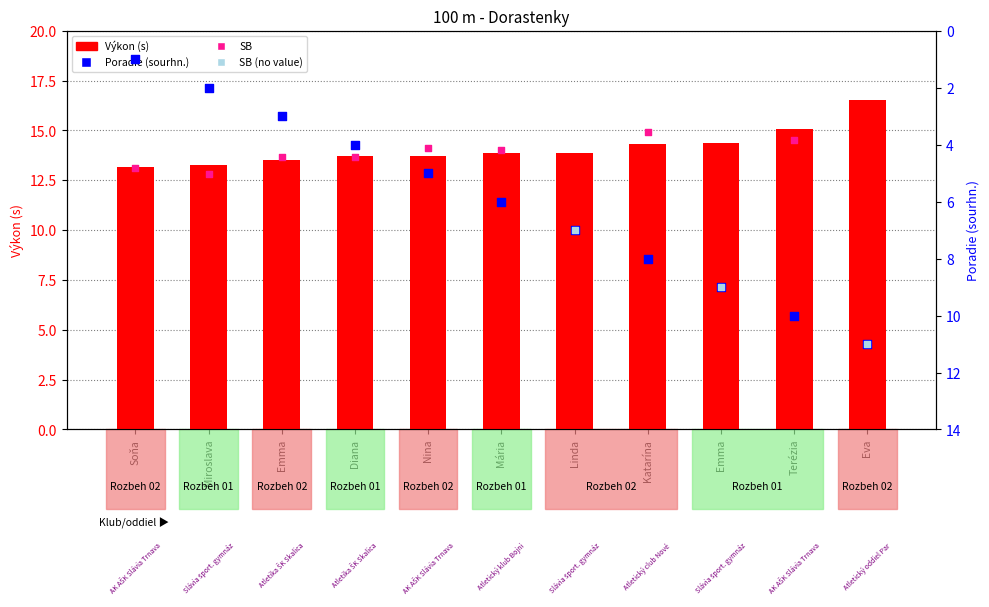

At how many categories does at least one series exceed 11?

11